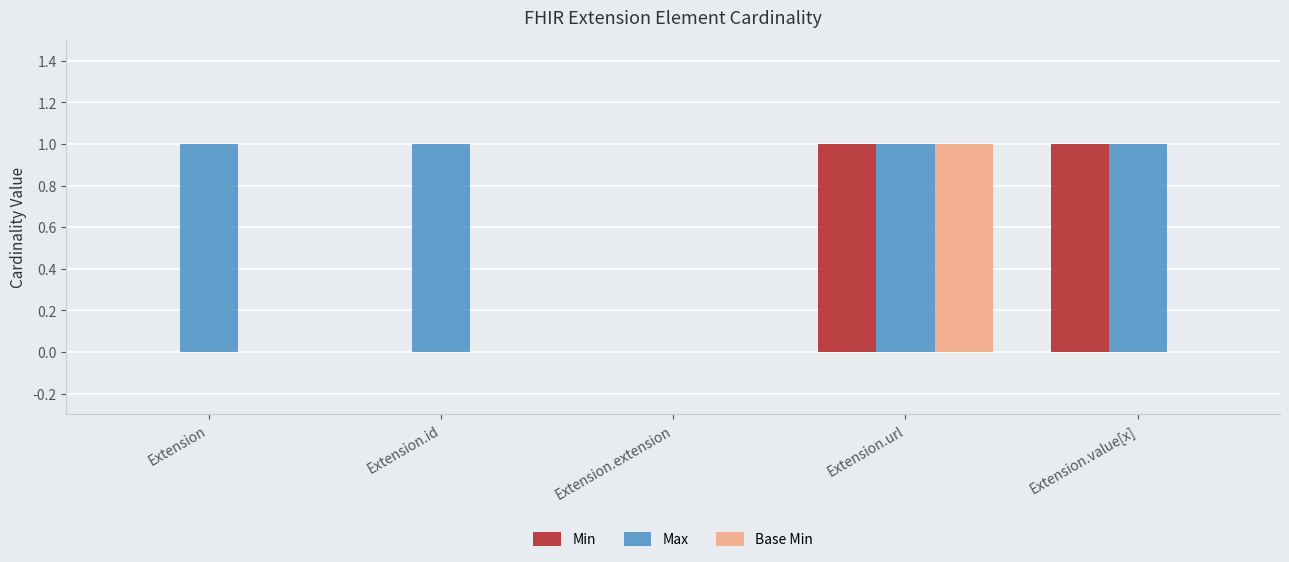

Which series has the largest total across all categories?

Max